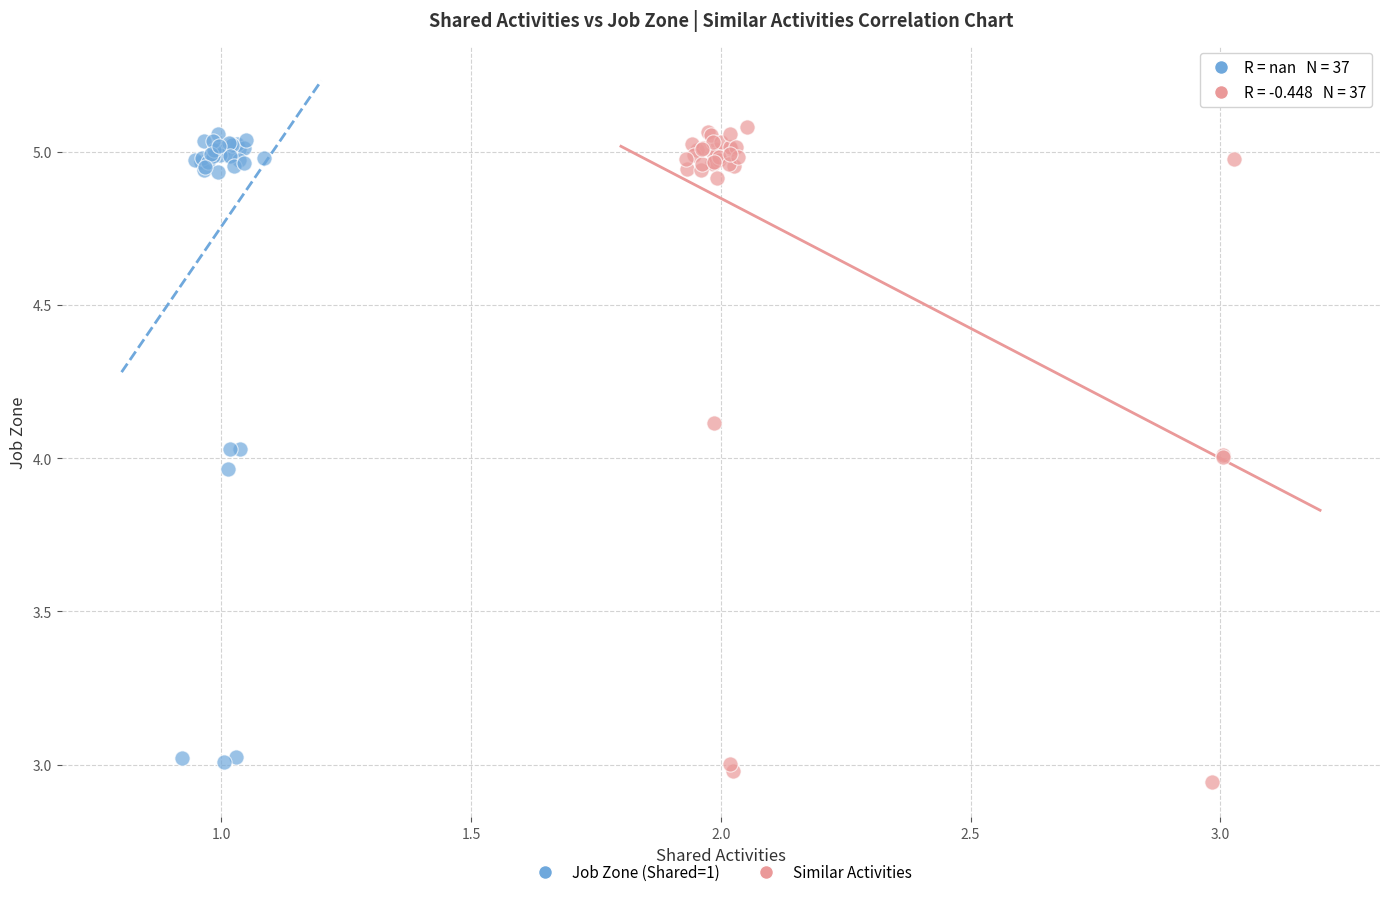

Which series has the largest Y range (max minus min)?

Similar Activities